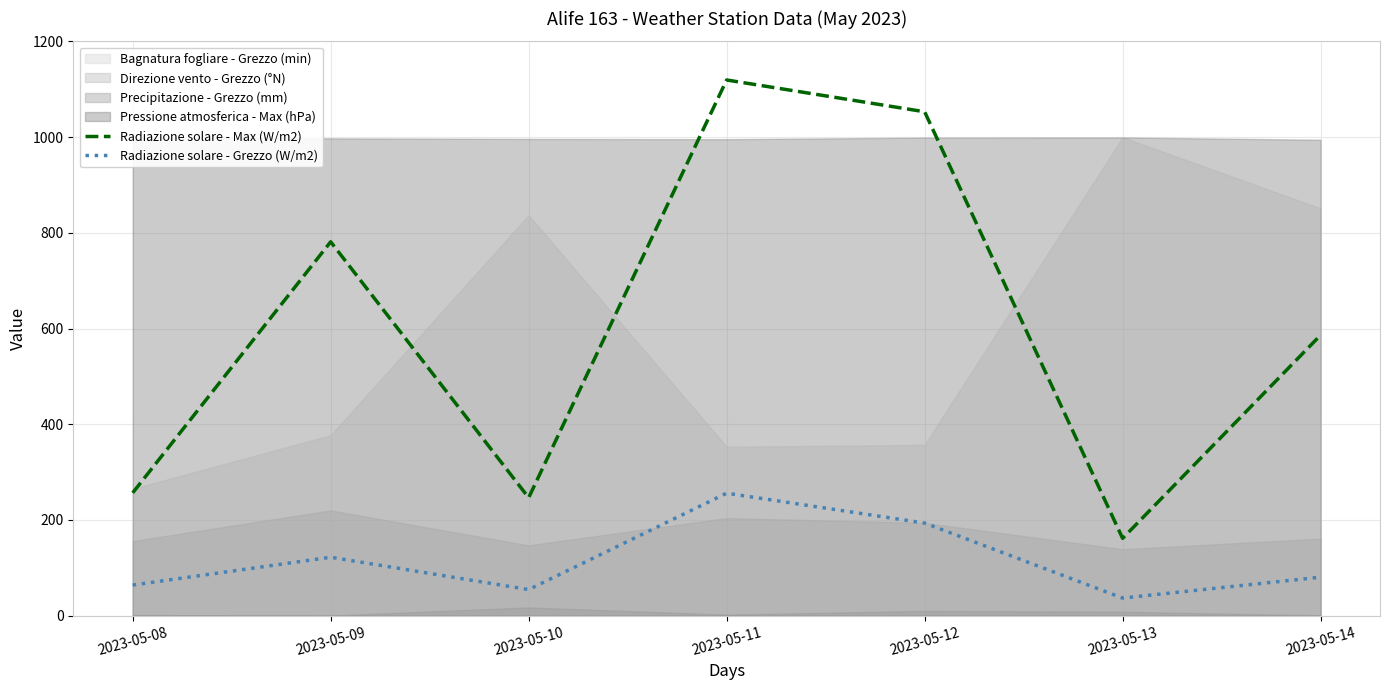

True or false: Radiazione solare - Max (W/m2) and Radiazione solare - Grezzo (W/m2) intersect in this chart.

False